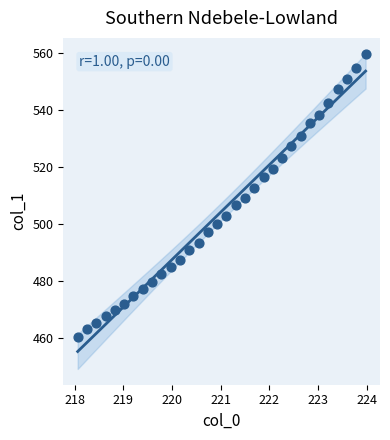

What is the range of Y values (max minus min)?

99.7